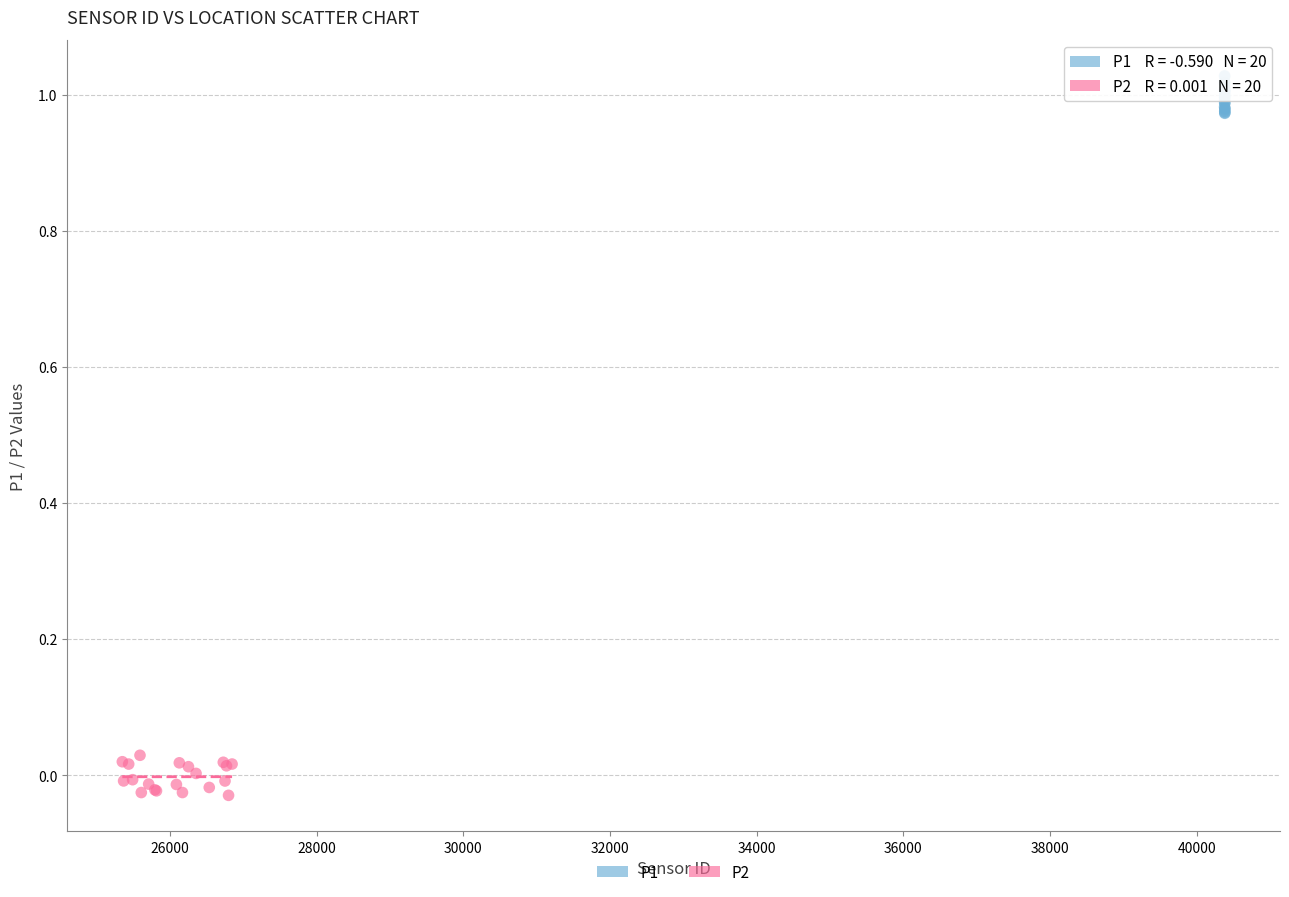

Which series contains the highest Y value?

P1